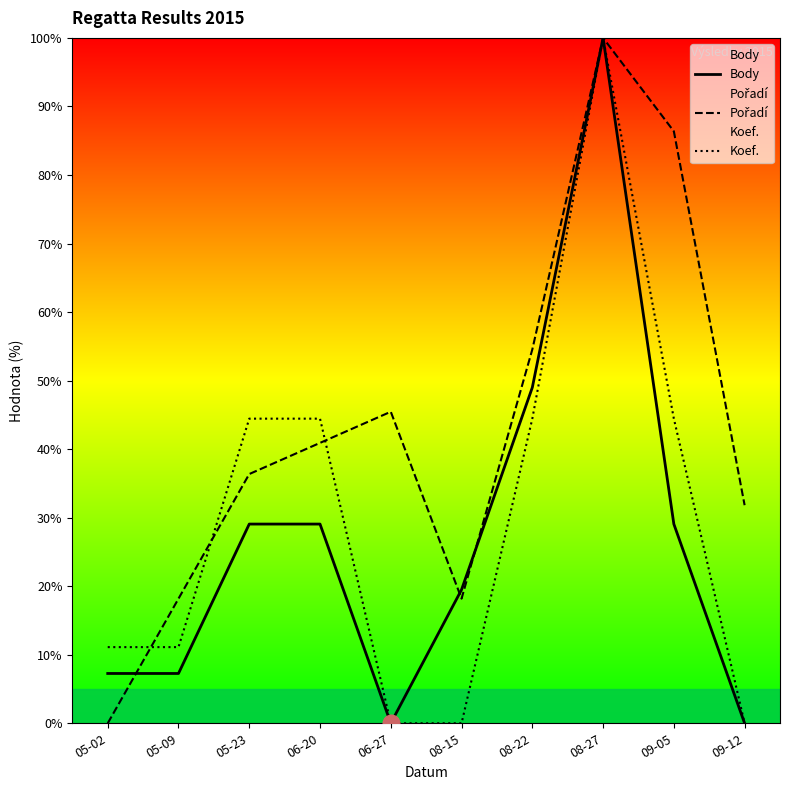

Where does the Pořadí series first go above 40?

06-20